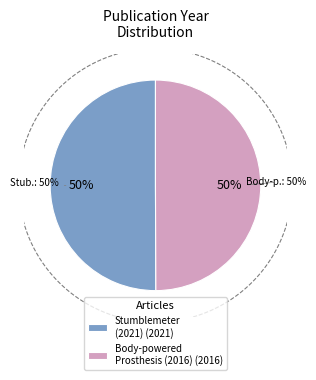

Count the number of slices in the pie.

2